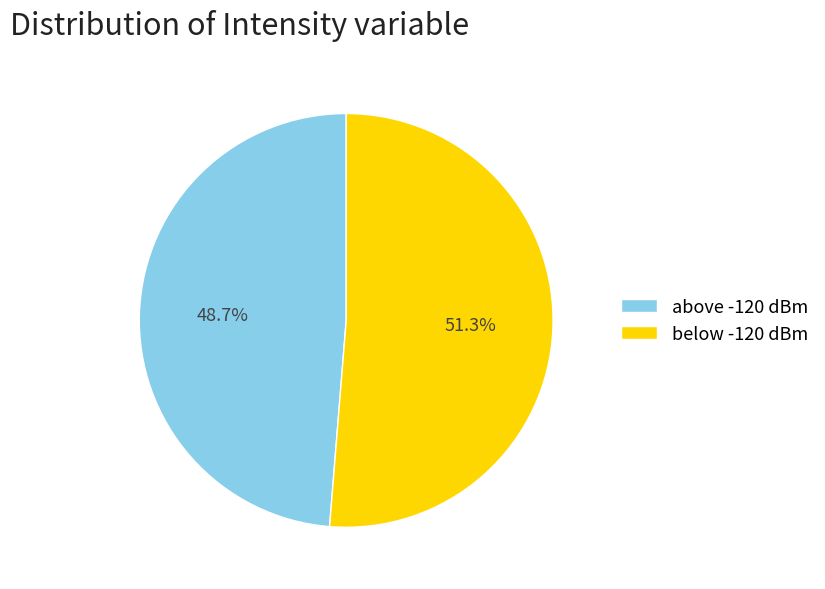

How many segments does this pie chart have?

2